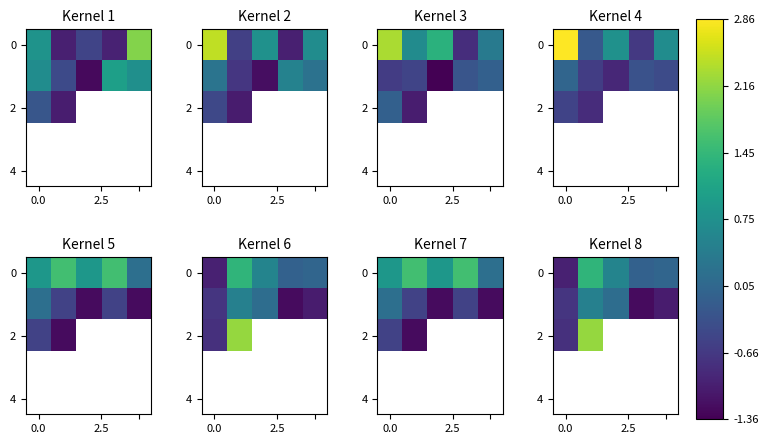

Between 3 and 2, which is larger?

2